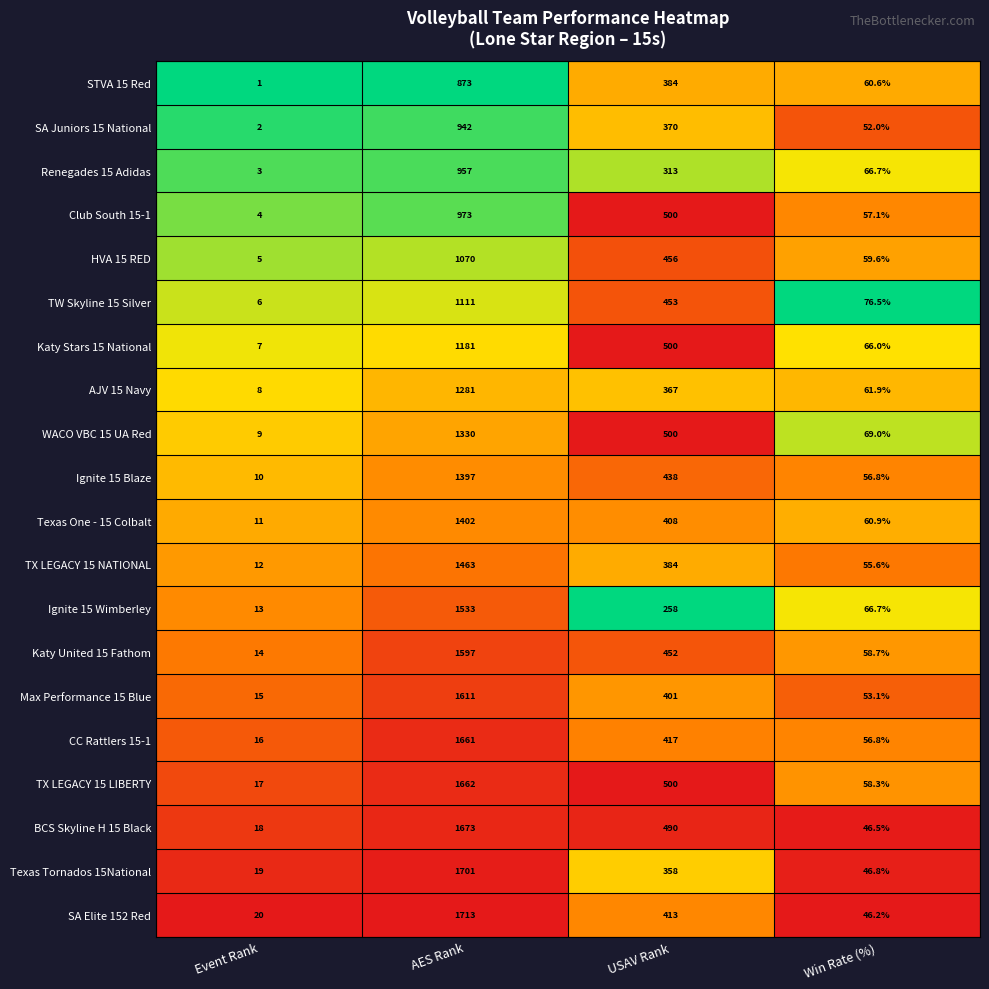

Rank the series by their maximum value, from lowest to highest.

STVA 15 Red, SA Juniors 15 National, Renegades 15 Adidas, Club South 15-1, HVA 15 RED, TW Skyline 15 Silver, Katy Stars 15 National, AJV 15 Navy, WACO VBC 15 UA Red, Ignite 15 Blaze, Texas One - 15 Colbalt, TX LEGACY 15 NATIONAL, Ignite 15 Wimberley, Katy United 15 Fathom, Max Performance 15 Blue, CC Rattlers 15-1, TX LEGACY 15 LIBERTY, BCS Skyline H 15 Black, Texas Tornados 15National, SA Elite 152 Red